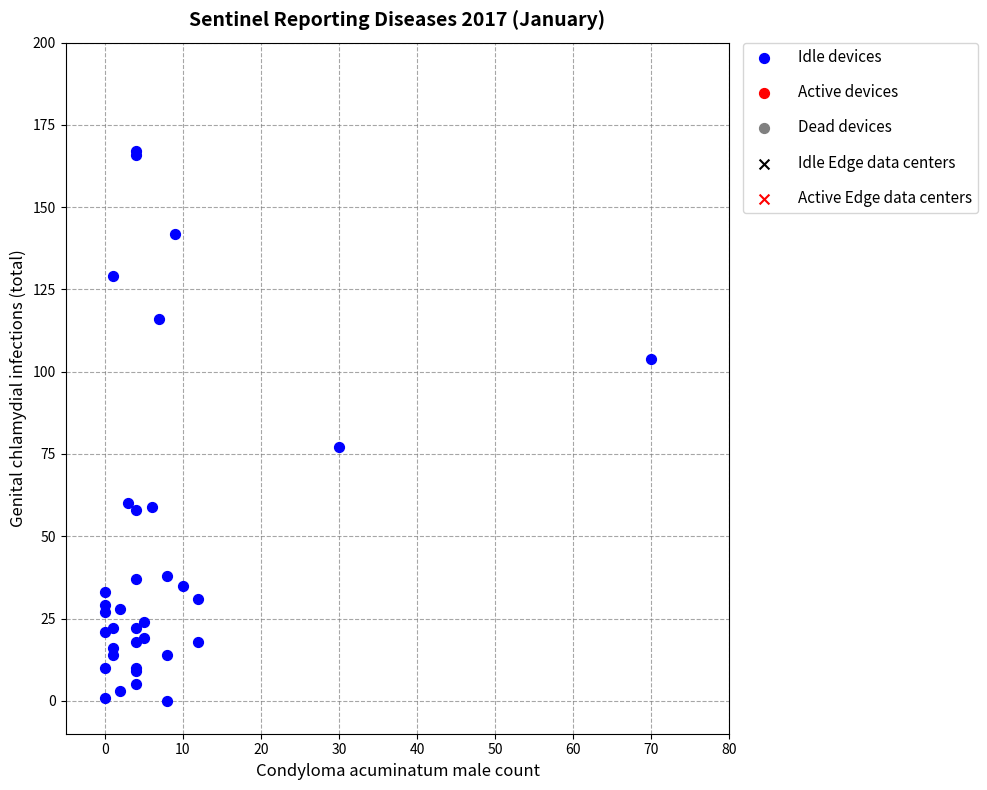

What Y value in the scatter plot is closest to 83?

77